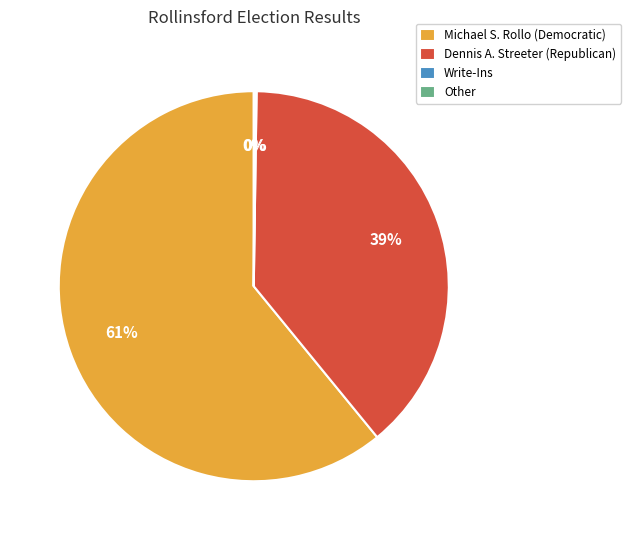

Which category accounts for the majority?

Michael S. Rollo (Democratic)